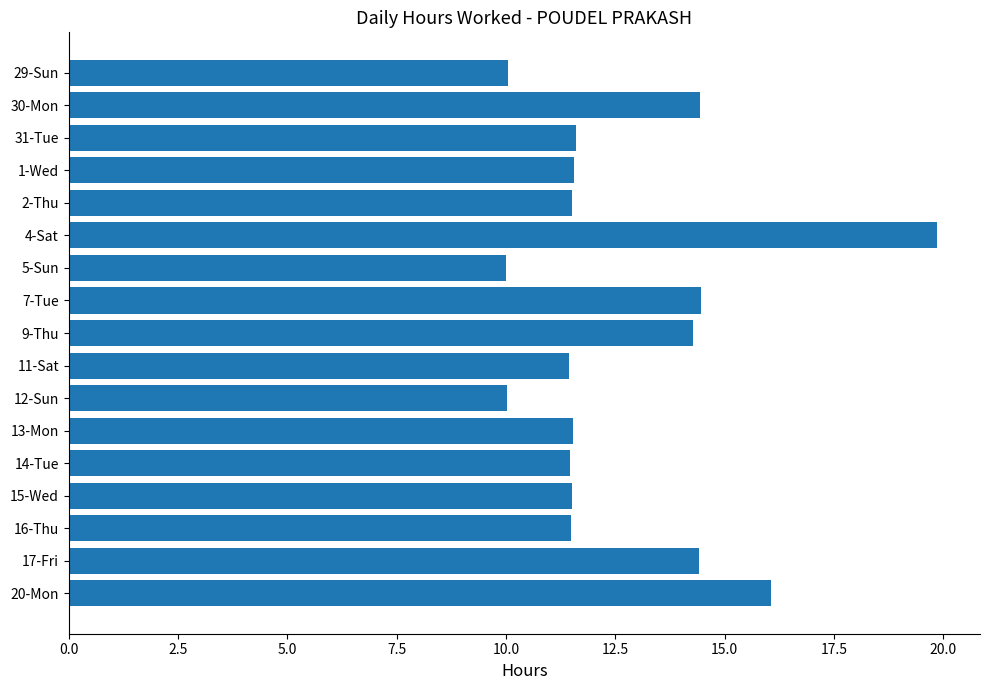

What is the value of the 13th bar from the top?

11.5